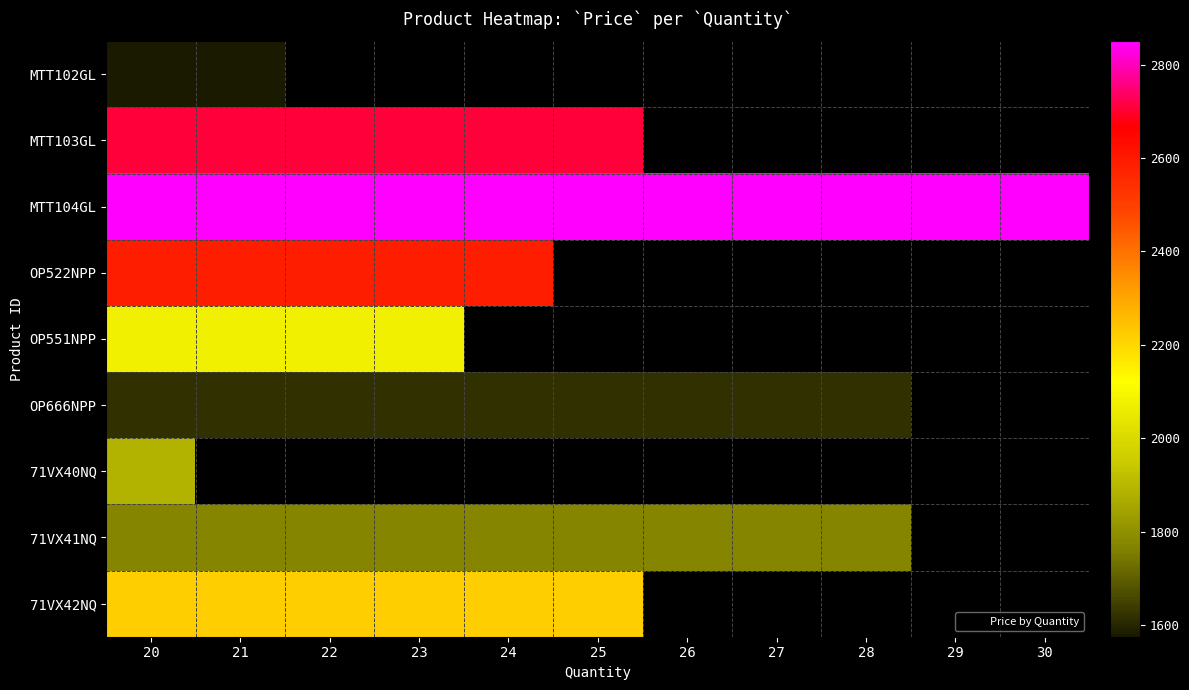

At which category is the sum across all series the highest?

20